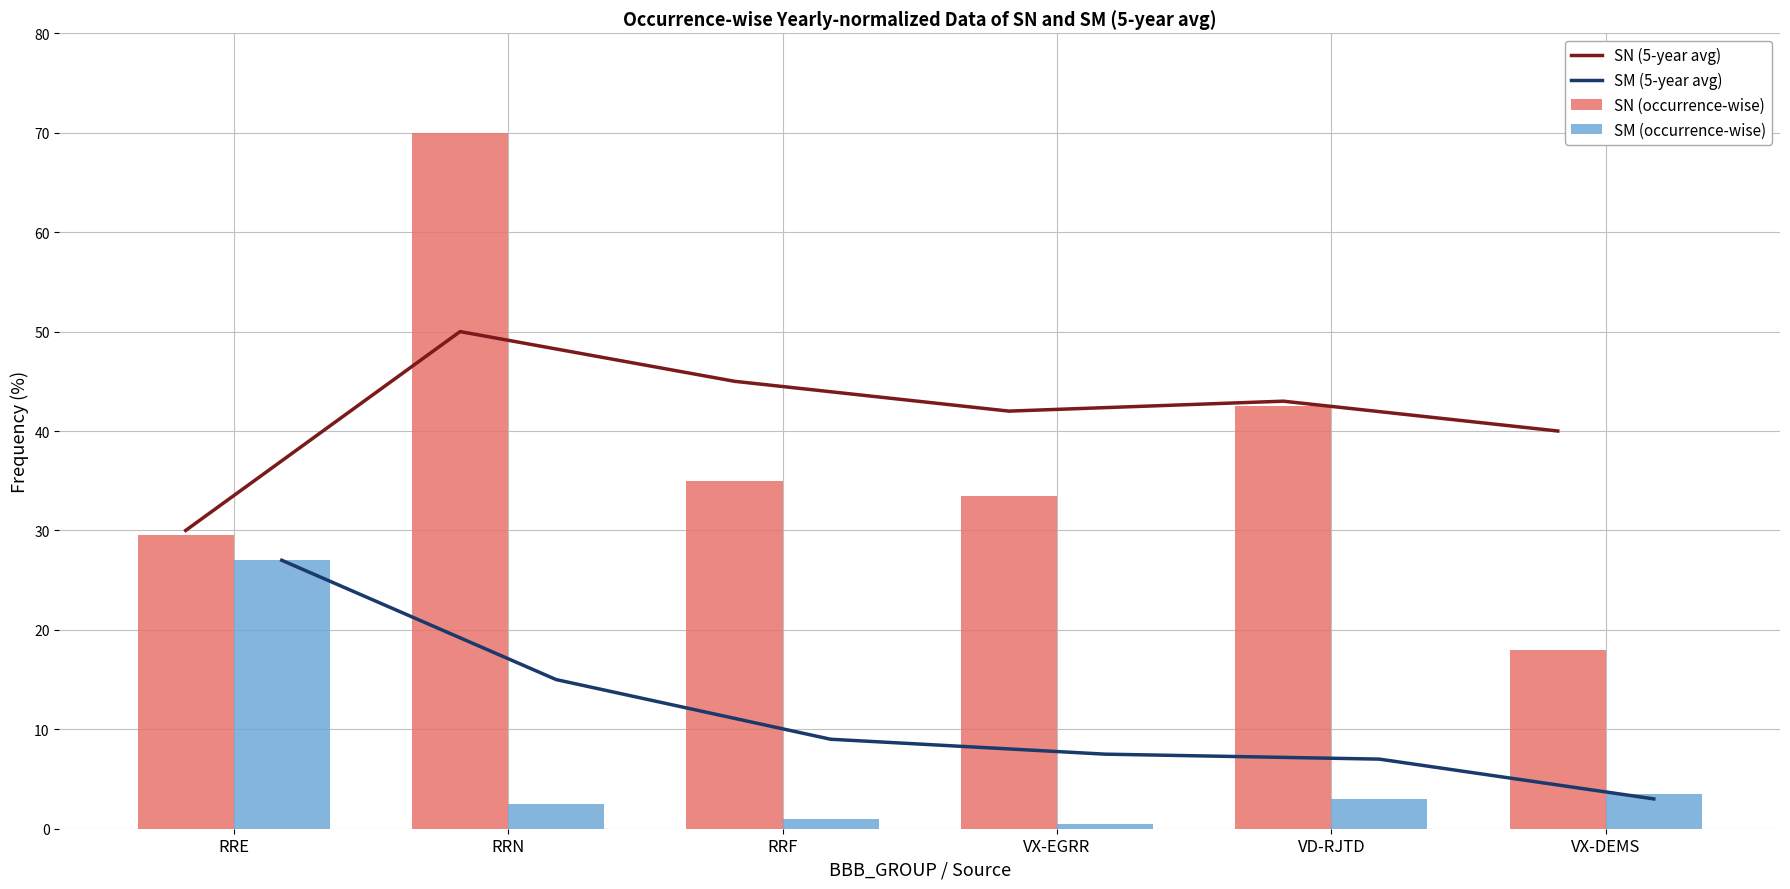

Which series has the largest total across all categories?

SN (5-year avg)